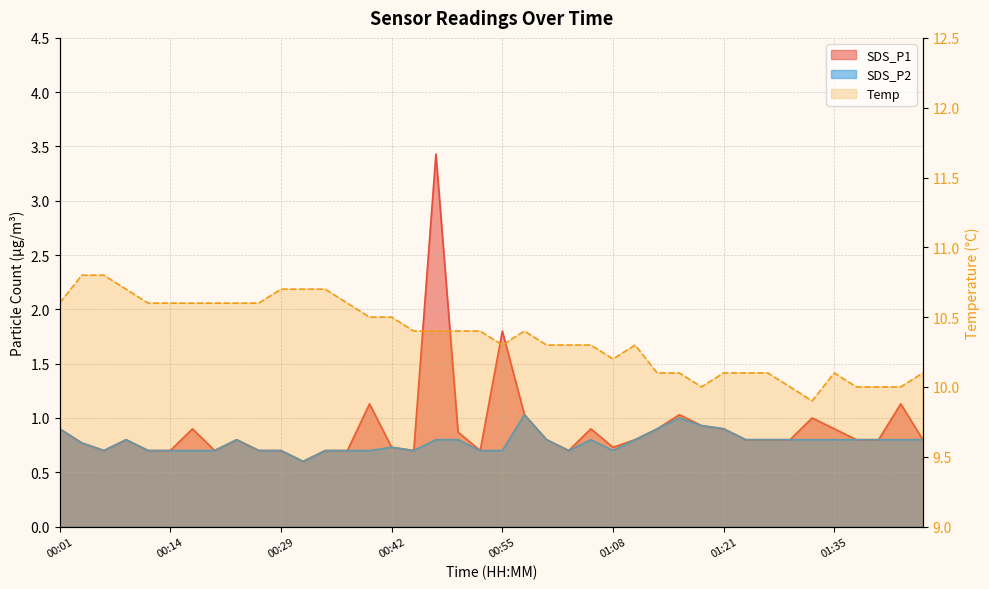

What is the greatest value displayed?

10.8